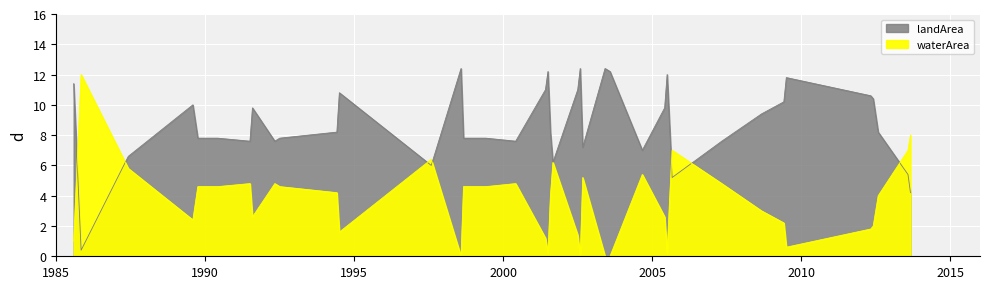

Which series has the widest spread of values?

waterArea